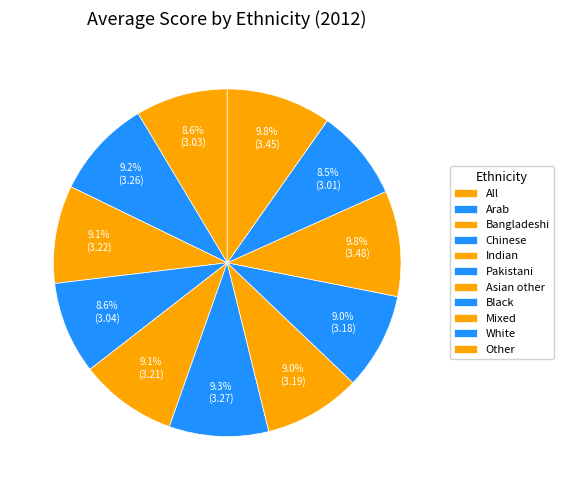

How much of the chart is everything except Other?

90.2%